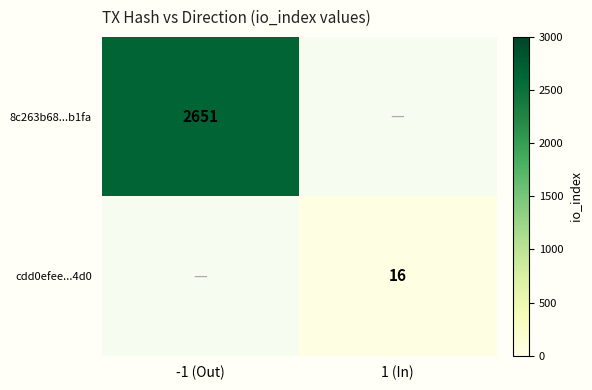

The cdd0efee...4d0 series shows 16 at 1 (In). True or false?

True